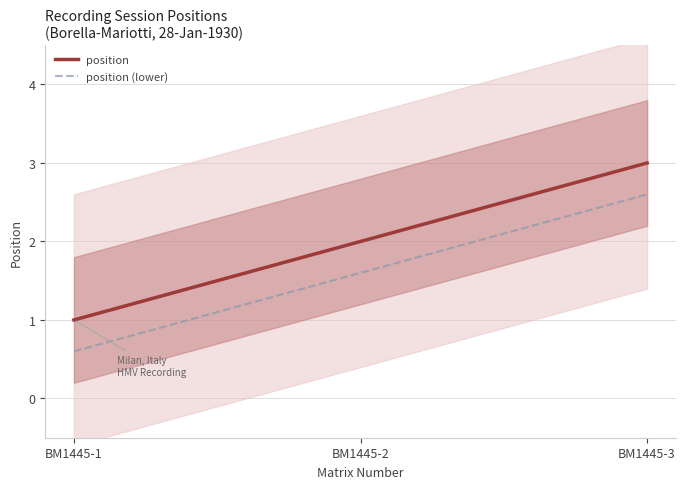

List the labels in order of value, largest first.

BM1445-3, BM1445-2, BM1445-1